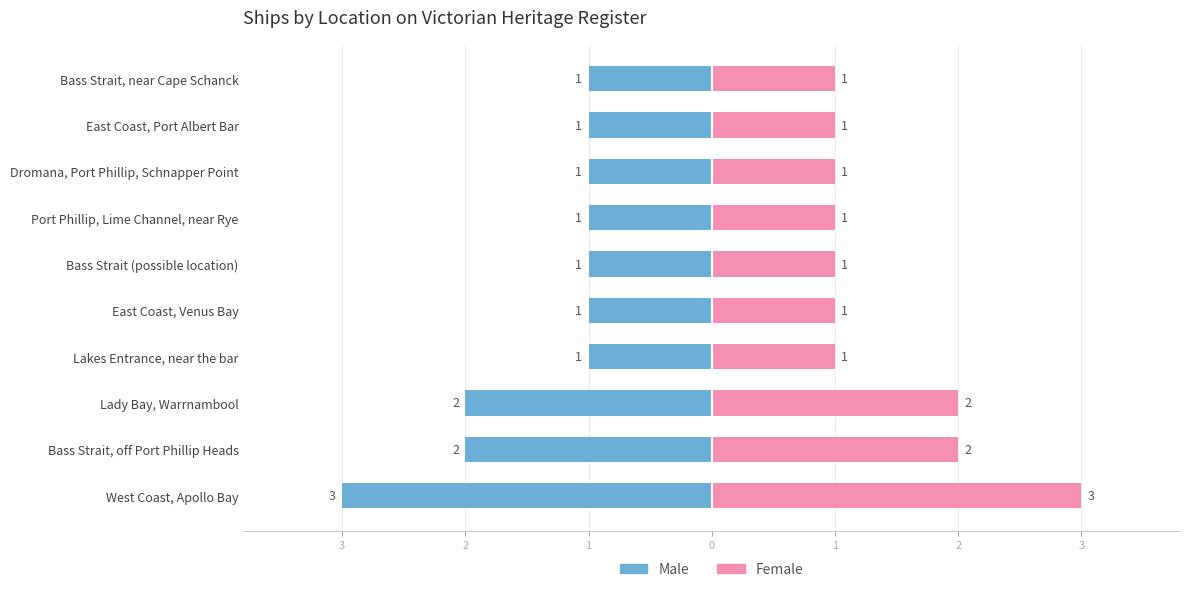

Reading left to right, transcribe all the data shown in this chart.

Male: -3	-2	-2	-1	-1	-1	-1	-1	-1	-1
Female: 3	2	2	1	1	1	1	1	1	1